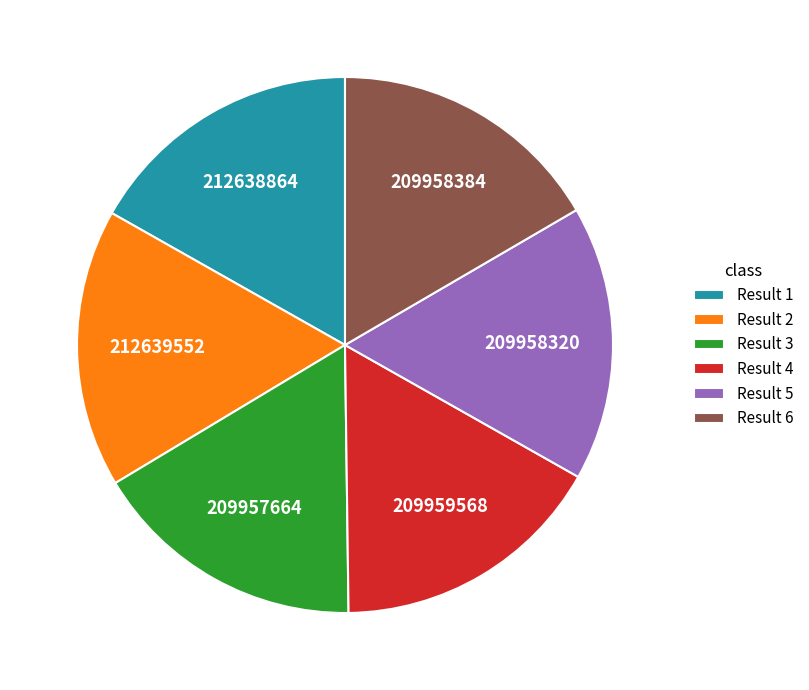

Do Result 1 and Result 5 together represent more than half of the pie?

No